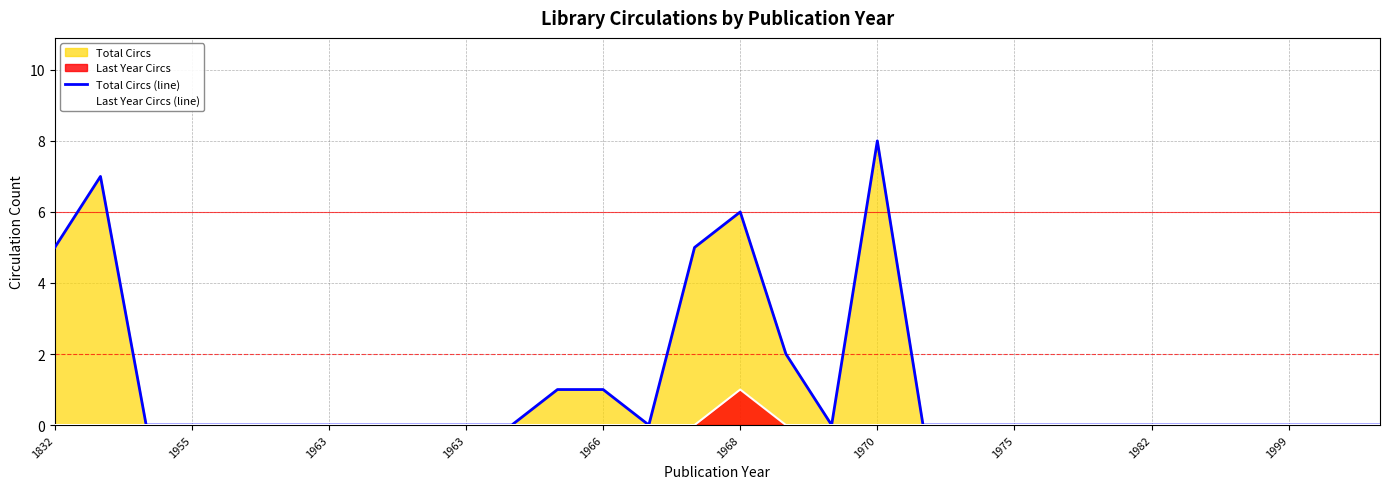

Does the chart have visible grid lines?

Yes